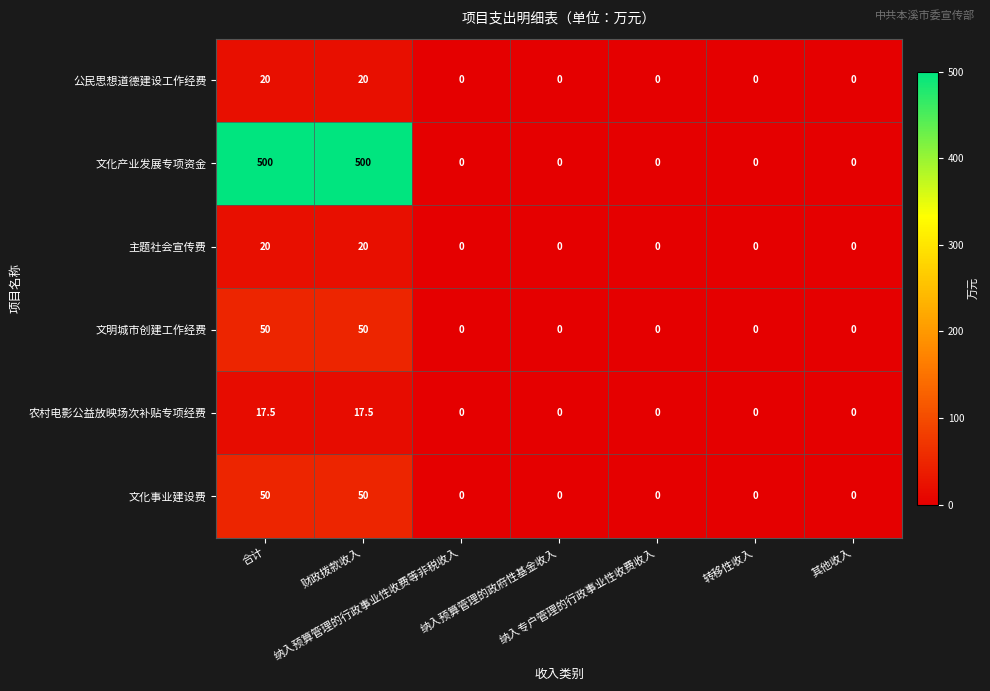

What is the average value of the 文化产业发展专项资金 series?

142.9